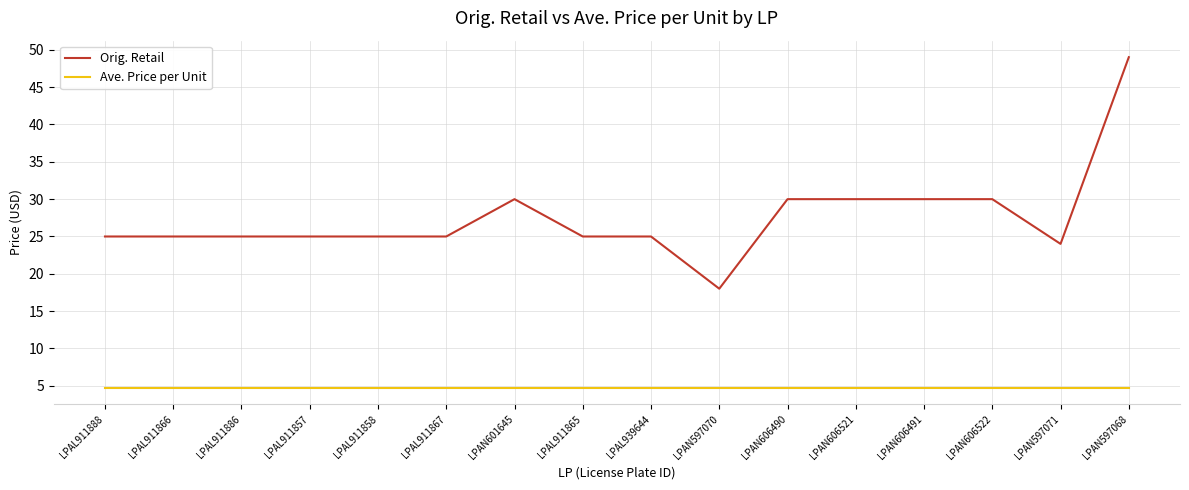

The Orig. Retail series shows 25.0 at LPAL911865. True or false?

True